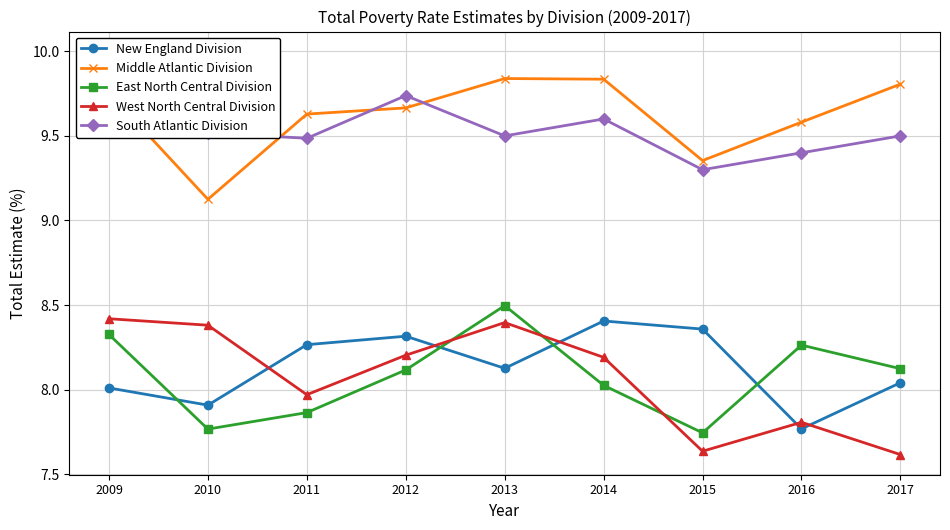

Reading left to right, what are all the values shown in this chart?

New England Division: 2009=8.0	2010=7.9	2011=8.3	2012=8.3	2013=8.1	2014=8.4	2015=8.4	2016=7.8	2017=8.0
Middle Atlantic Division: 2009=9.8	2010=9.1	2011=9.6	2012=9.7	2013=9.8	2014=9.8	2015=9.4	2016=9.6	2017=9.8
East North Central Division: 2009=8.3	2010=7.8	2011=7.9	2012=8.1	2013=8.5	2014=8.0	2015=7.7	2016=8.3	2017=8.1
West North Central Division: 2009=8.4	2010=8.4	2011=8.0	2012=8.2	2013=8.4	2014=8.2	2015=7.6	2016=7.8	2017=7.6
South Atlantic Division: 2009=10.0	2010=9.5	2011=9.5	2012=9.7	2013=9.5	2014=9.6	2015=9.3	2016=9.4	2017=9.5